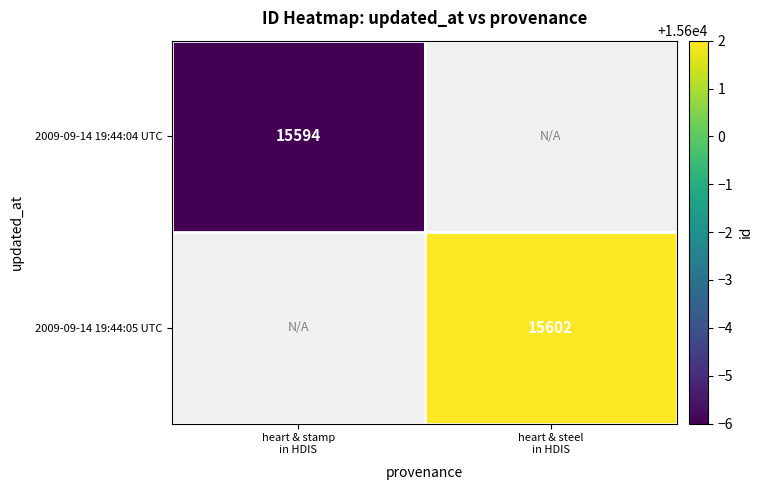

List the series in order of their peak value, lowest first.

2009-09-14 19:44:04 UTC, 2009-09-14 19:44:05 UTC